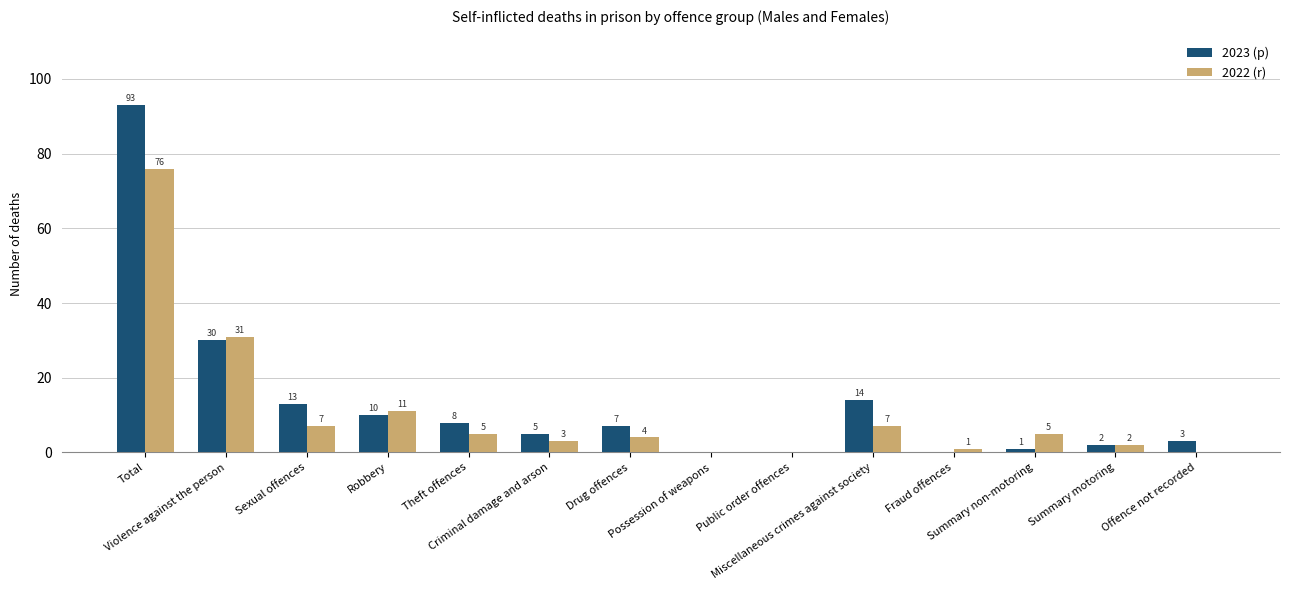

How many groups of bars are there?

14